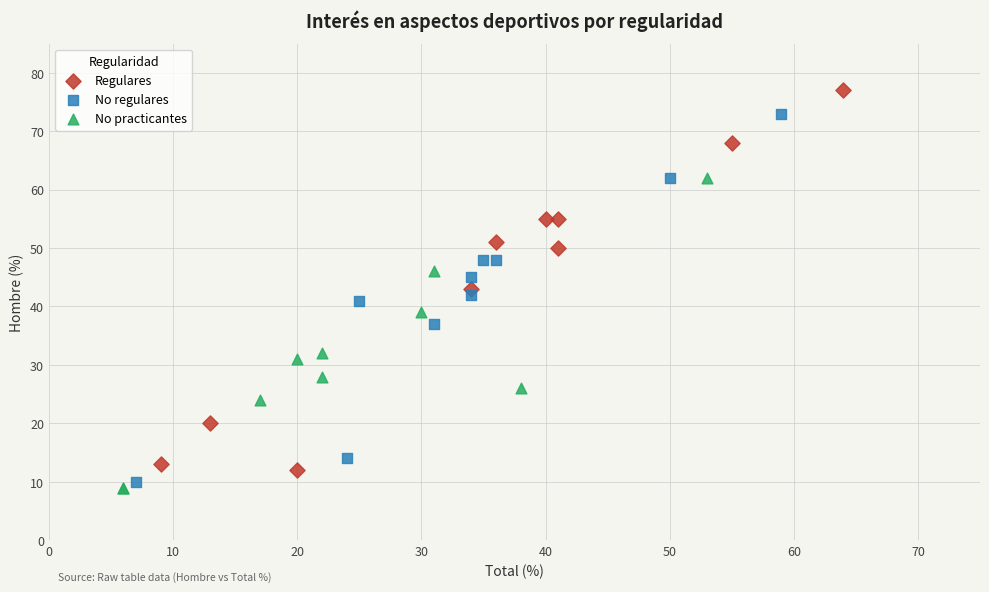

What are all the series names shown in the legend?

Regulares, No regulares, No practicantes